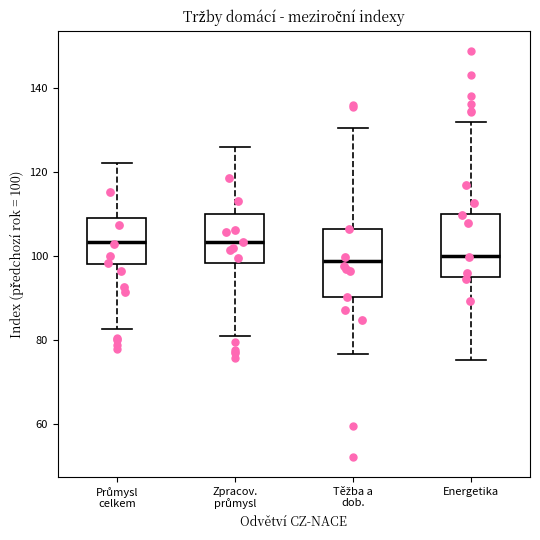

Reading left to right, read every box against the y-axis: the position of its median line, the range the box covers, and the ends of its whiskers. The values are not printed on the chart, so give them approximately, as read against the axis.

Průmysl celkem: median 104, box 98 to 110, whiskers 82 to 122
Zpracov. průmysl: median 104, box 98 to 110, whiskers 80 to 126
Těžba a dob.: median 98, box 90 to 106, whiskers 76 to 130
Energetika: median 100, box 94 to 110, whiskers 76 to 132